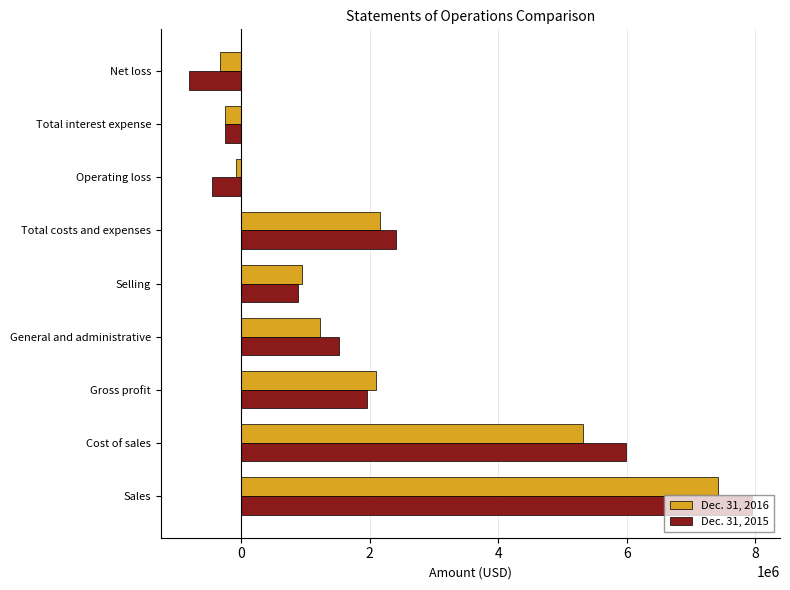

Which label corresponds to the smallest value in the chart?

Net loss